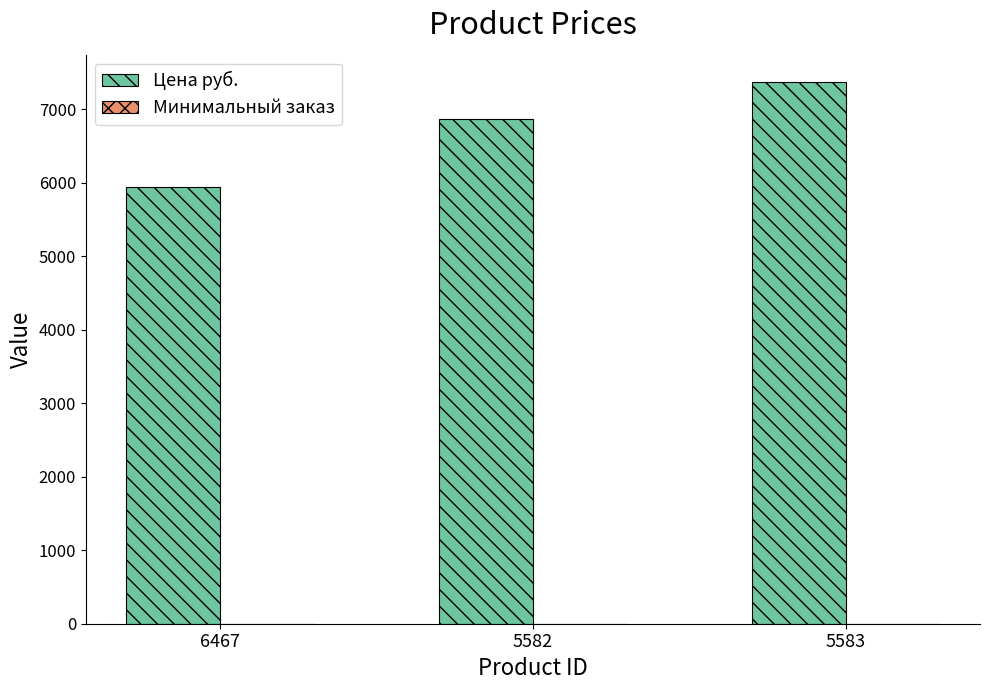

What is the average value of the Цена руб. series?

6730.7